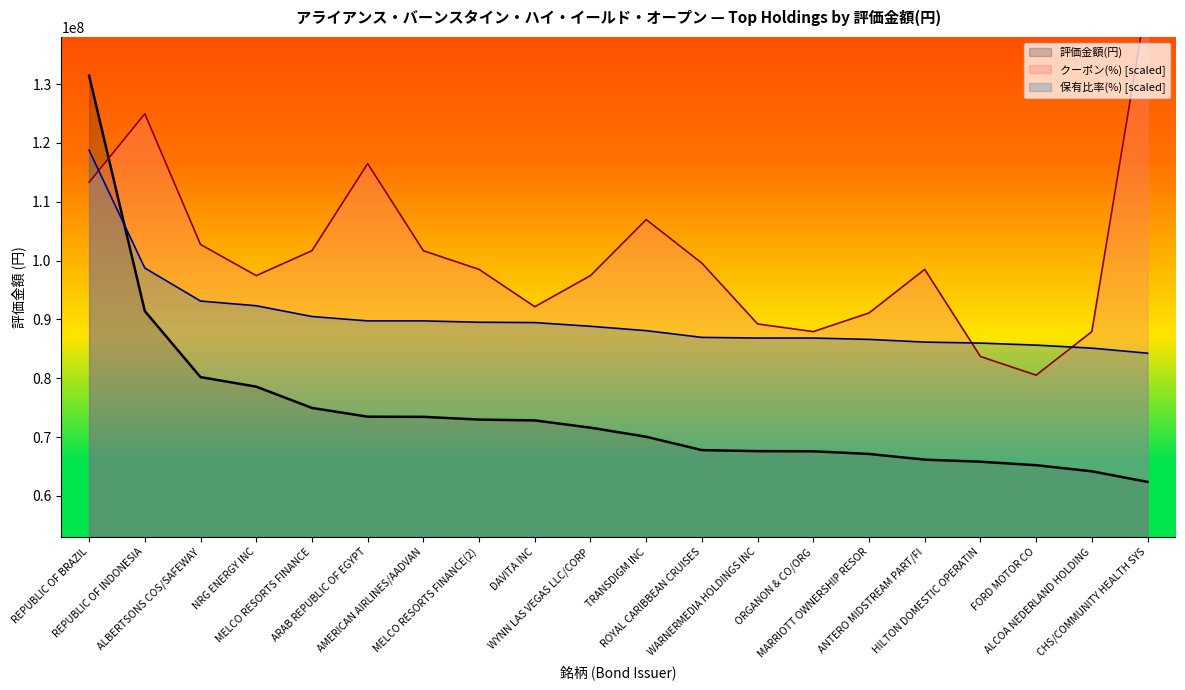

What is the sum of the values at NRG ENERGY INC and ALCOA NEDERLAND HOLDING?

142769930